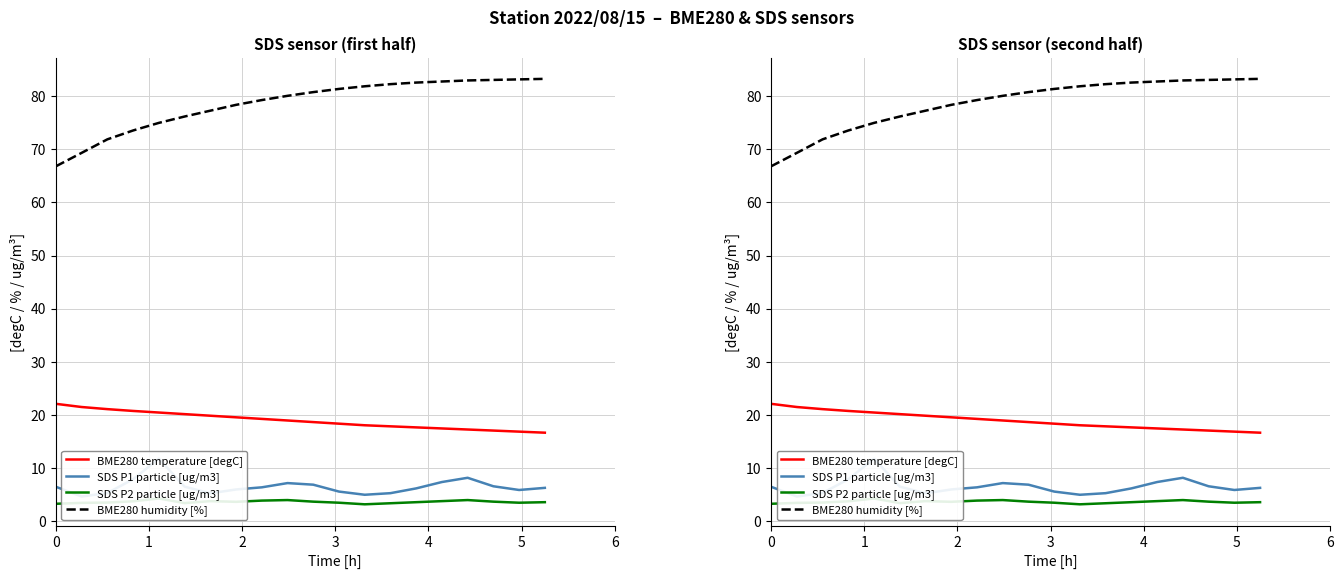

Is the value of SDS P1 particle [ug/m3] at 3 greater than the value of SDS P2 particle [ug/m3] at 2?

Yes